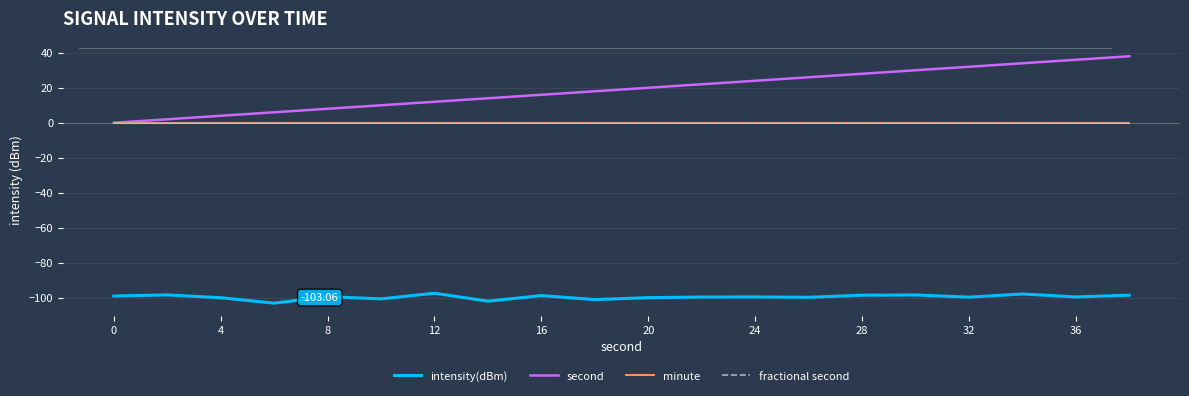

Does the chart display data point markers on the line(s)?

No